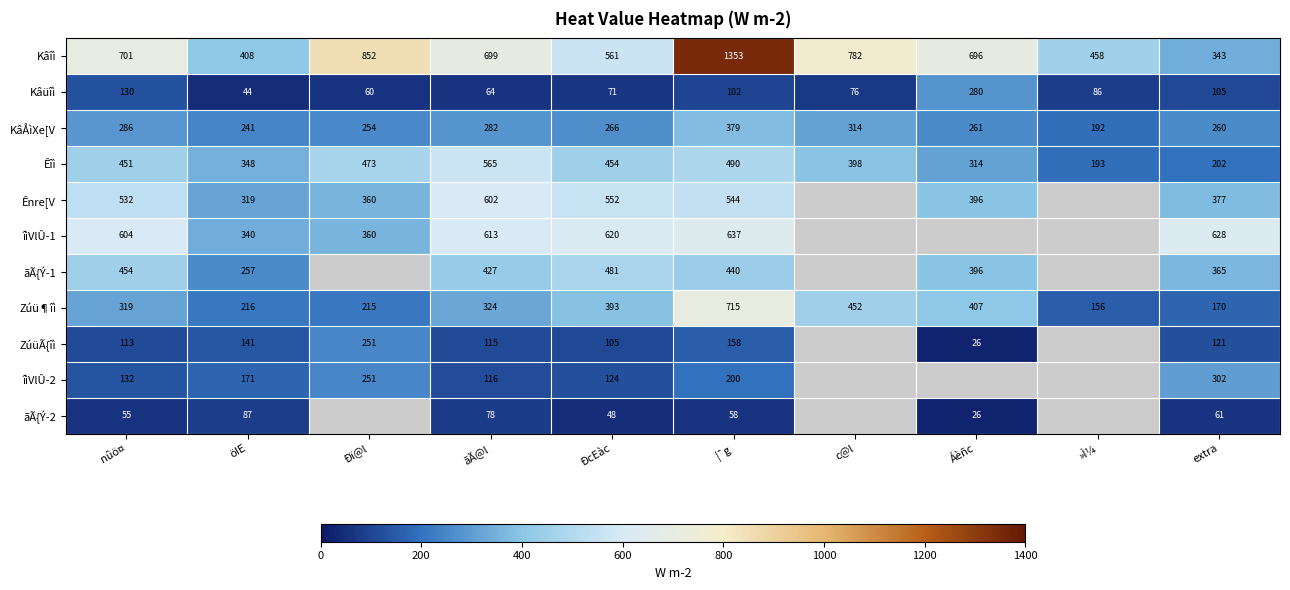

Which category has the lowest value in the Êîì series?

»Ì¼